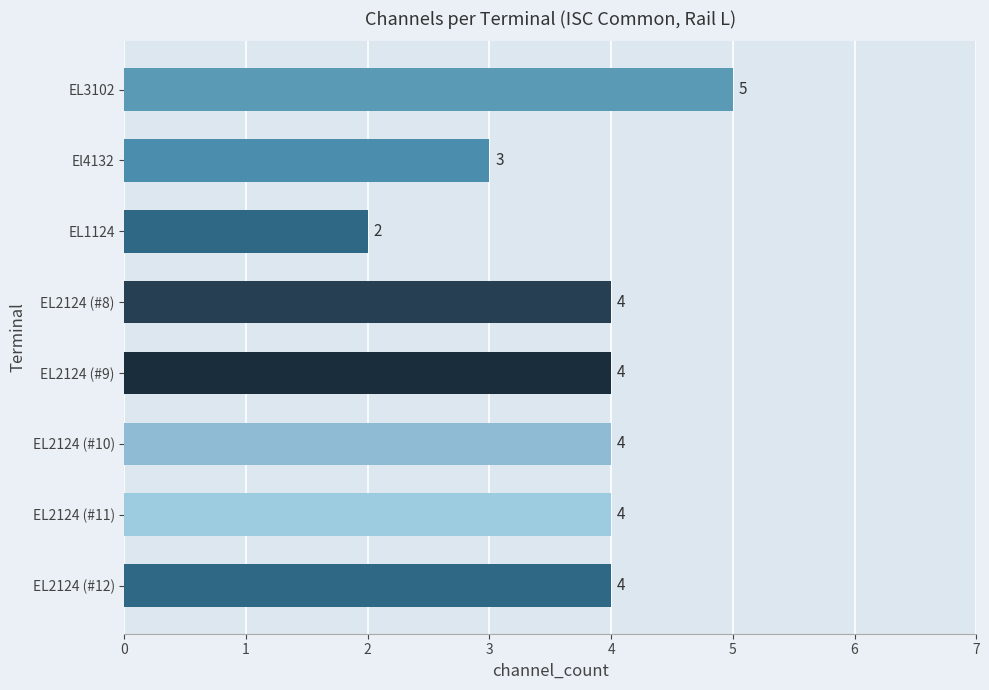

What is the change in value from El4132 to EL2124 (#10)?

+1